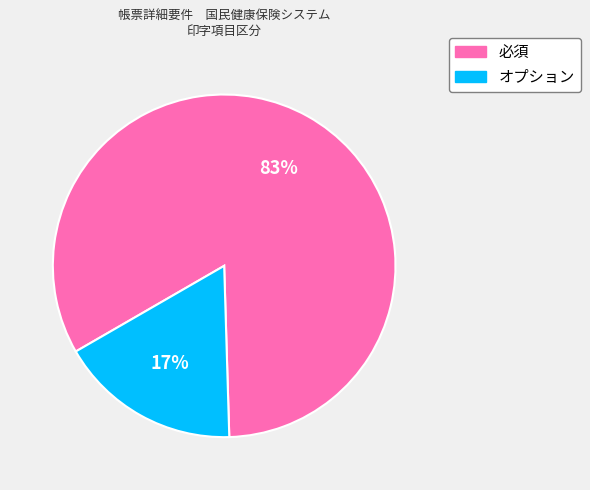

Count the number of slices in the pie.

2